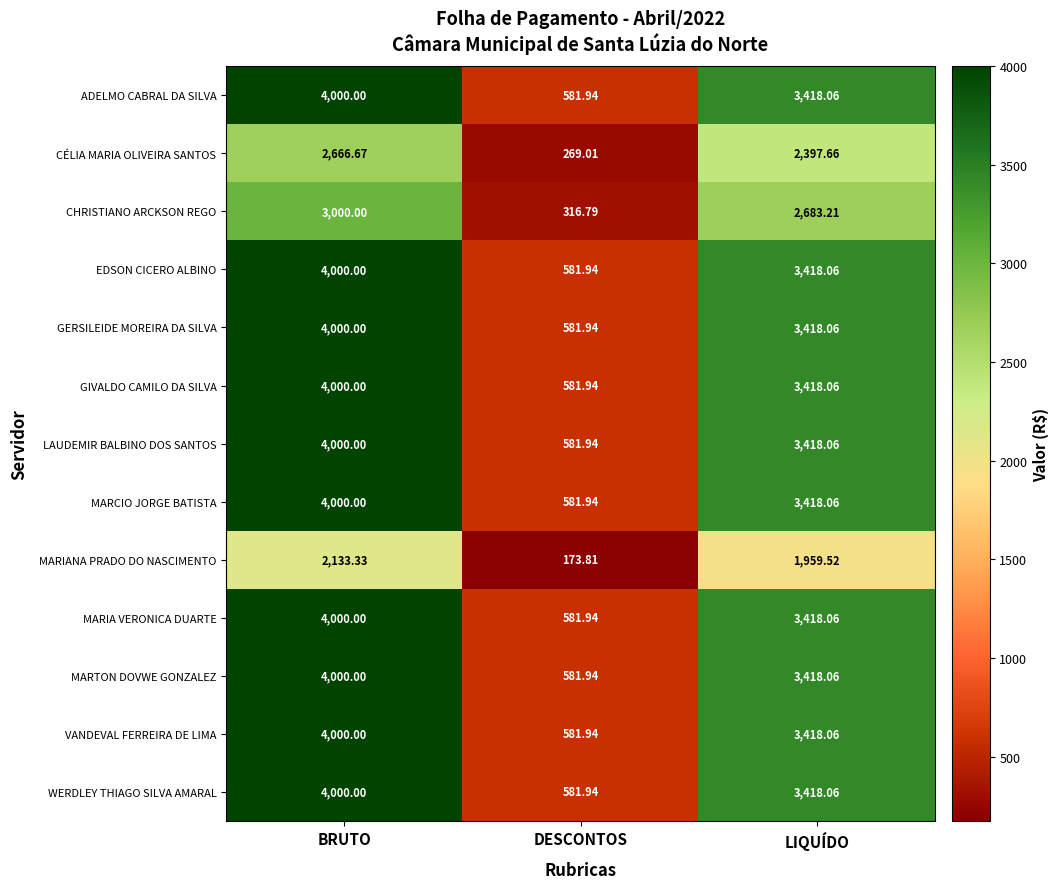

List the labels in order of GERSILEIDE MOREIRA DA SILVA value, largest first.

BRUTO, LIQUÍDO, DESCONTOS